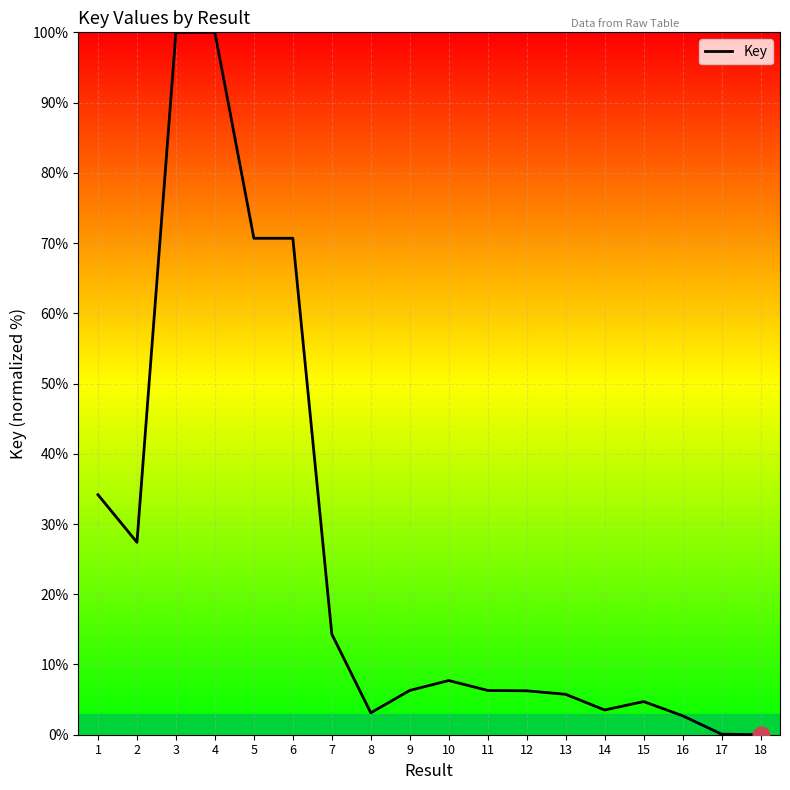

What is the greatest value displayed?

100.0